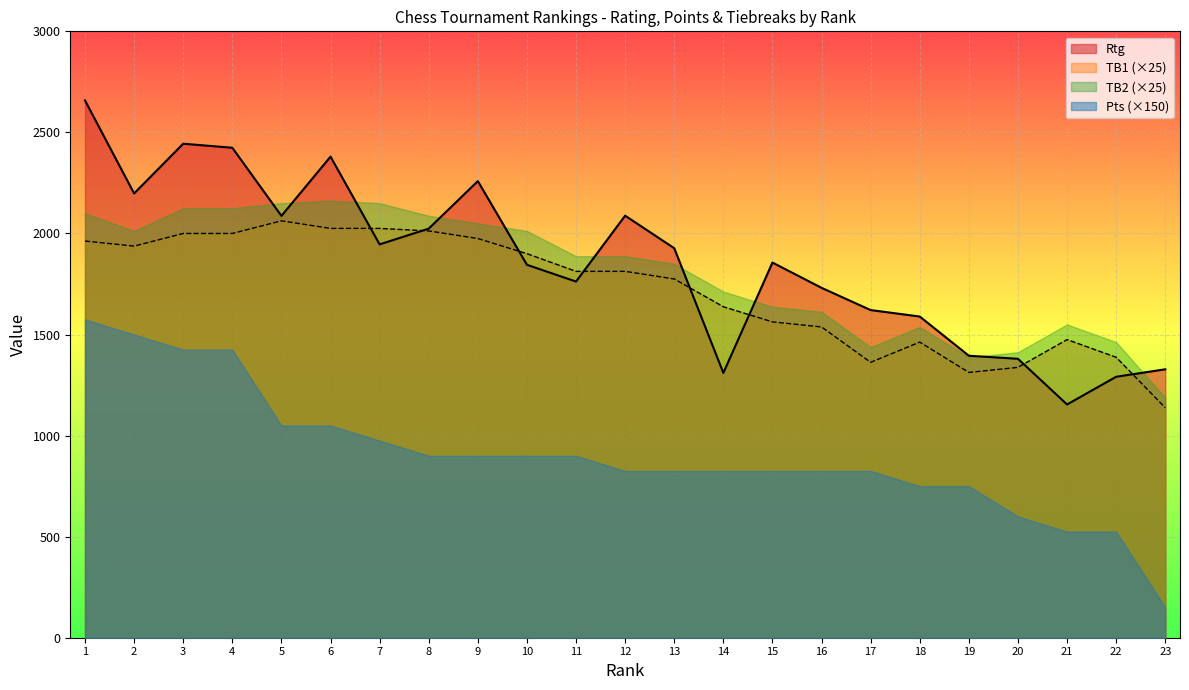

Which series changed the most between 11 and 23?

Pts (×150)